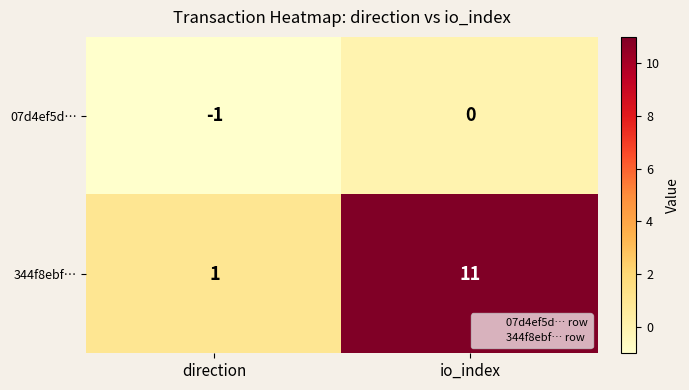

What is the difference between the highest and lowest values at io_index?

11